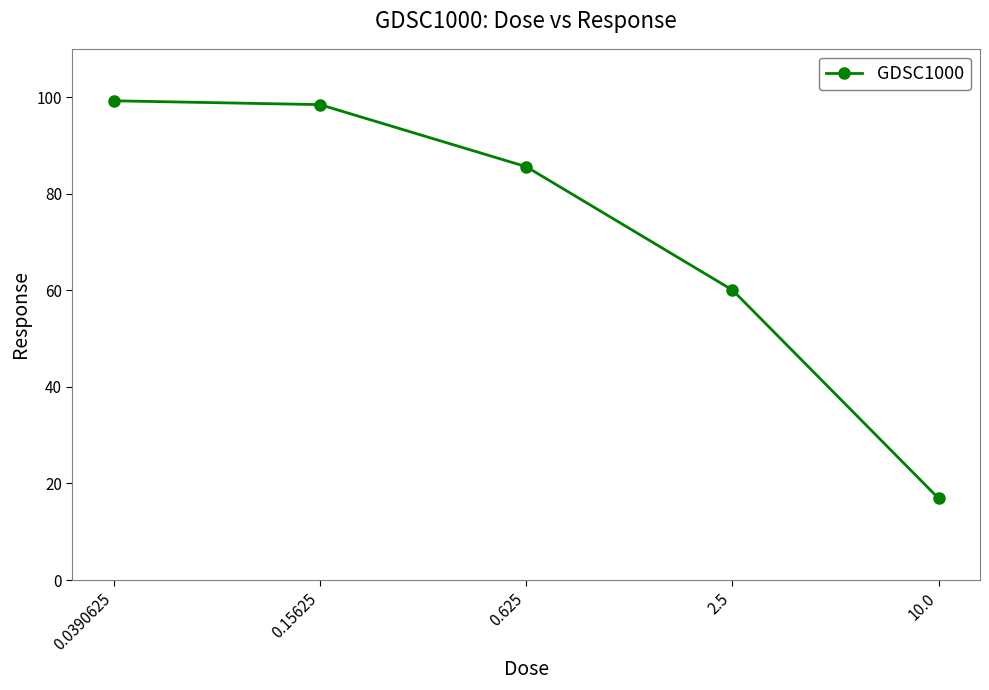

True or false: there are more than 1 points higher than both neighbors.

False